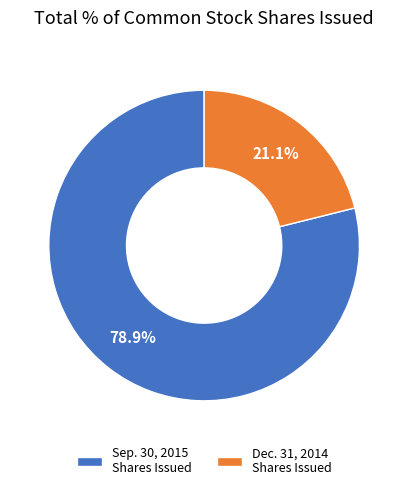

What is the largest slice in the pie chart?

Sep. 30, 2015 Shares Issued